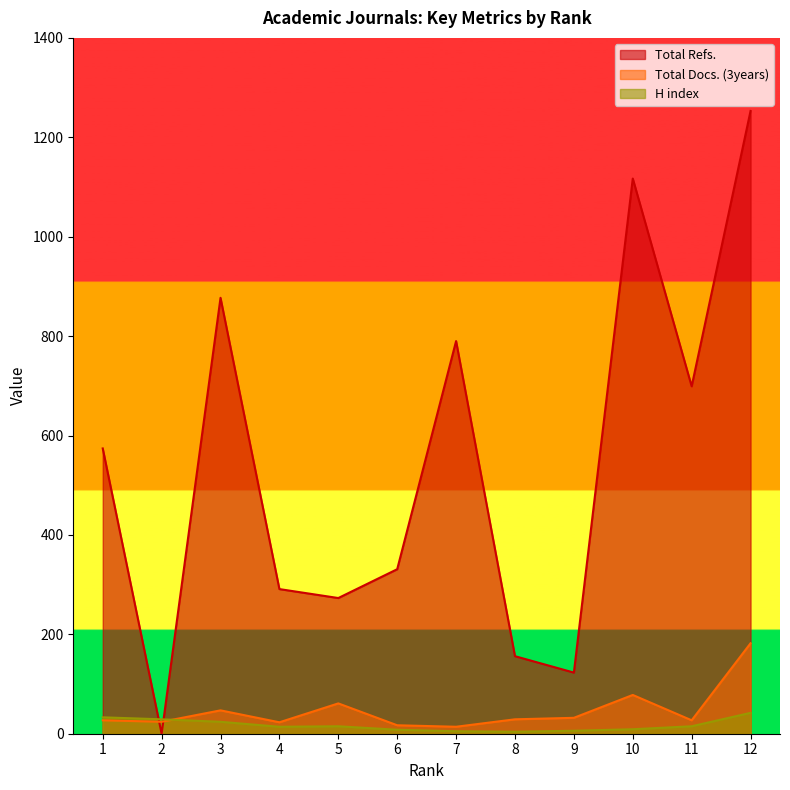

At which label does Total Docs. (3years) reach its minimum?

7